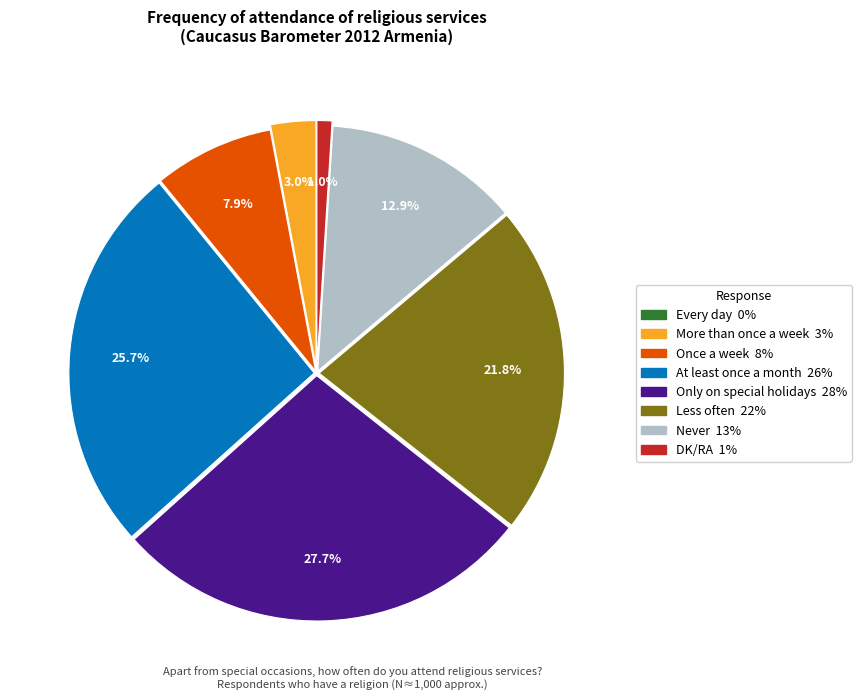

To the nearest percent, what portion does Once a week represent?

8%